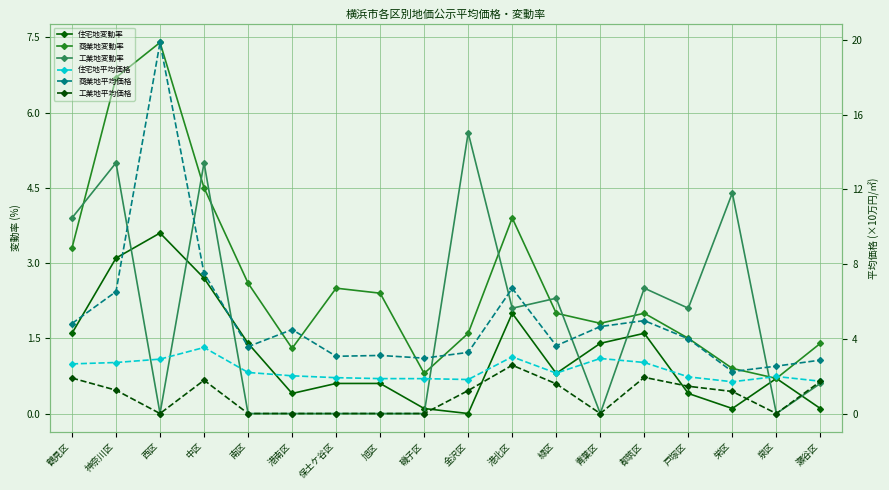

How many interior local peaks does the 工業地変動率 series have?

6